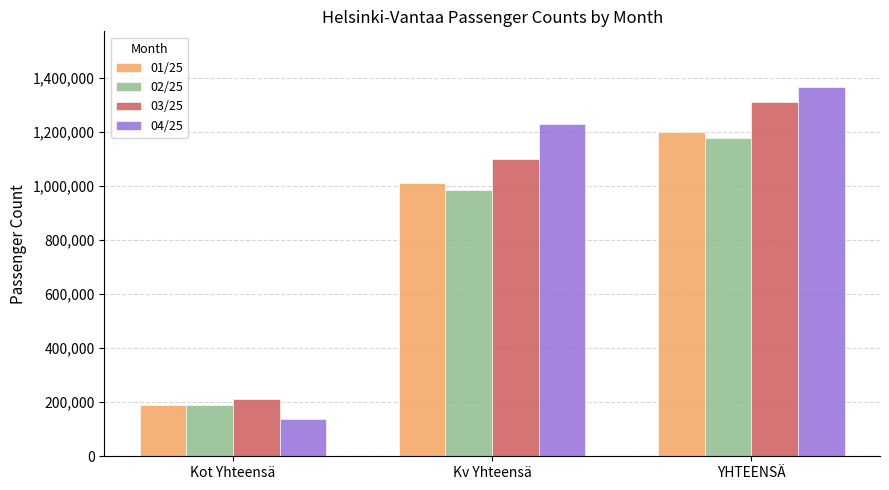

Which series has the largest range (max minus min)?

04/25